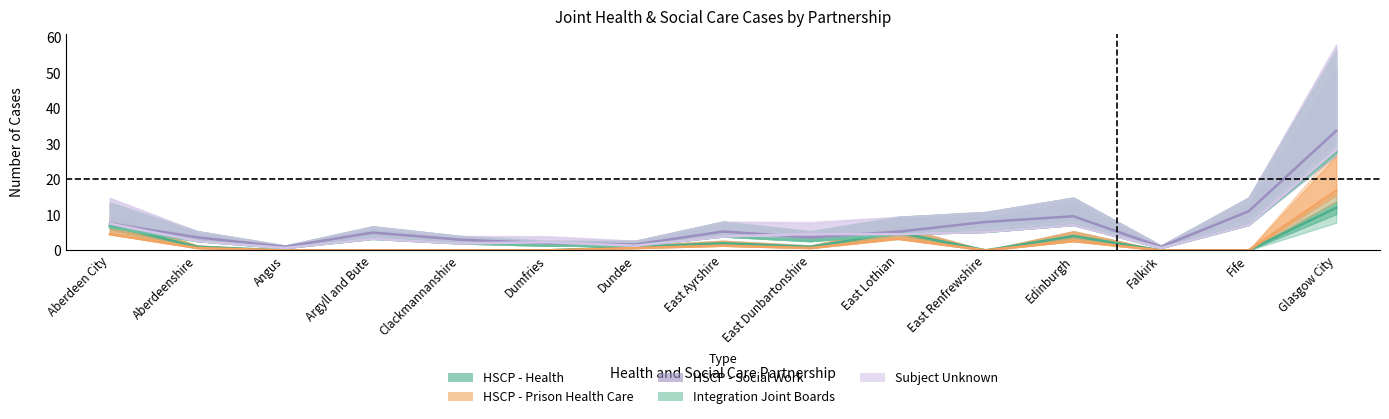

In Subject Unknown, how many points are higher than both neighbors (excluding endpoints)?

2